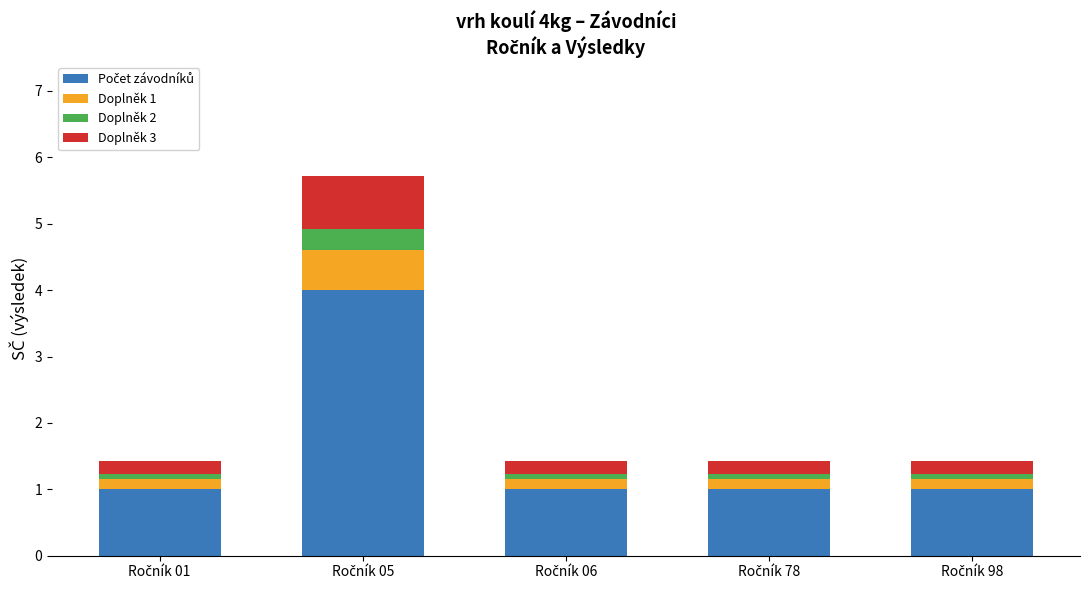

Which series has the largest total across all categories?

Počet závodníků